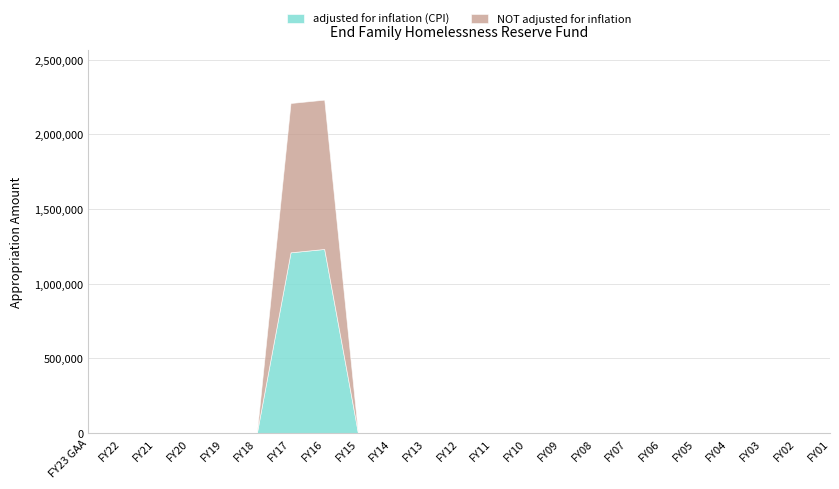

Which label corresponds to the largest value in the chart?

FY16